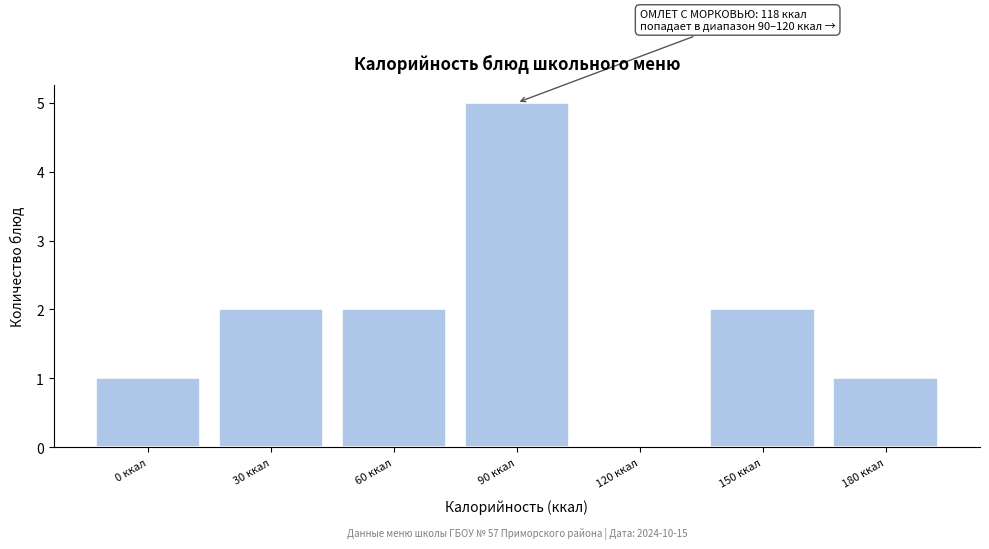

Between 180 ккал and 30 ккал, which is larger?

30 ккал